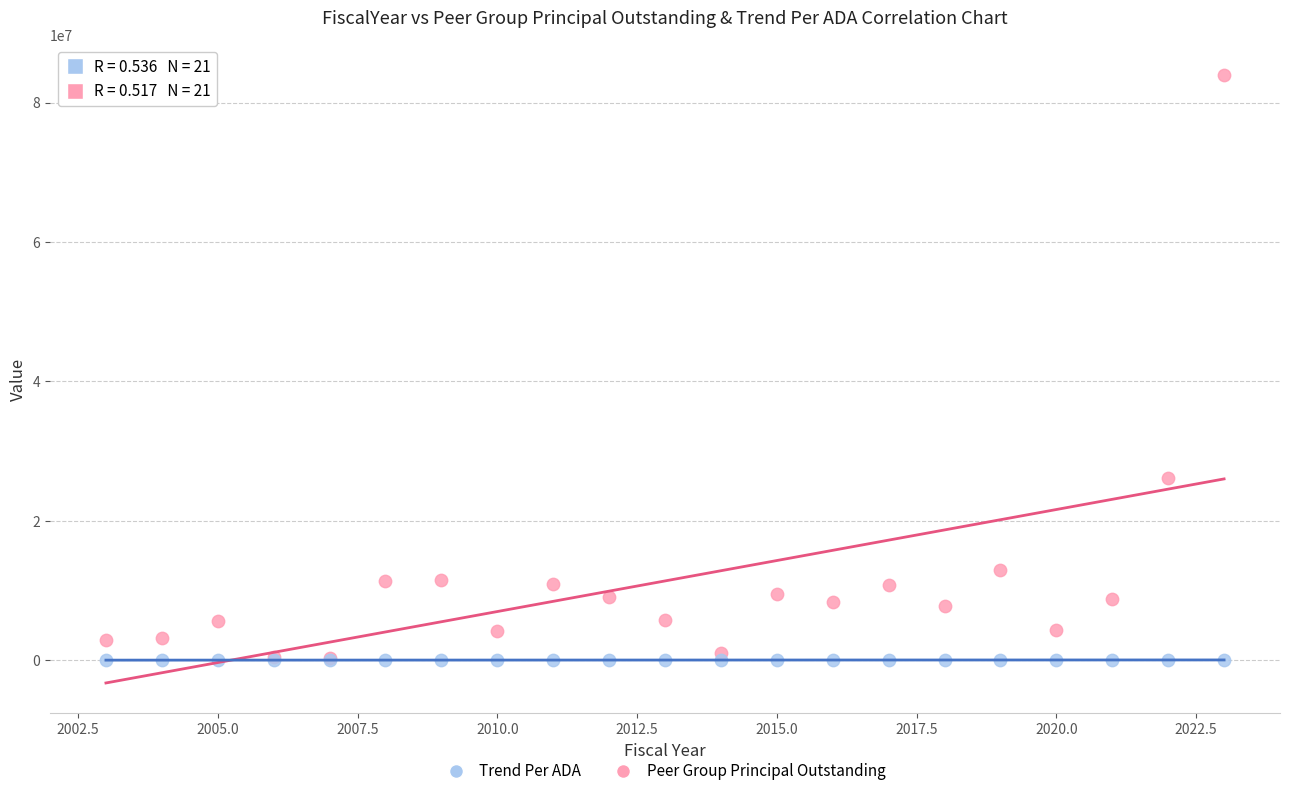

Across all series, what Y value is closest to 41987140?

26160000.0